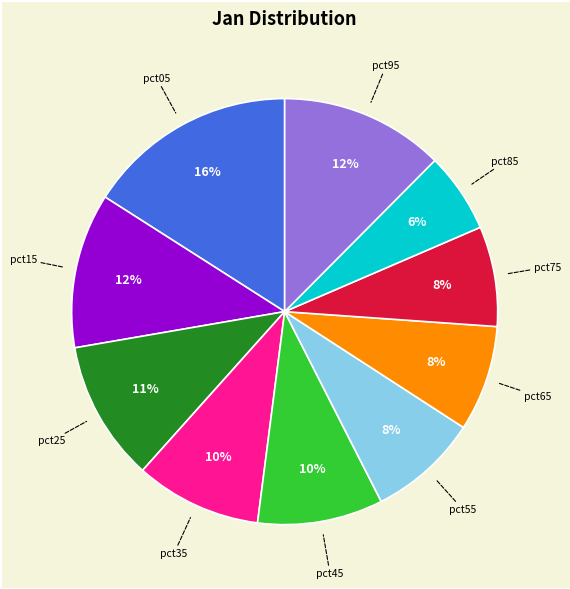

Which category has the smallest portion of the pie?

pct85